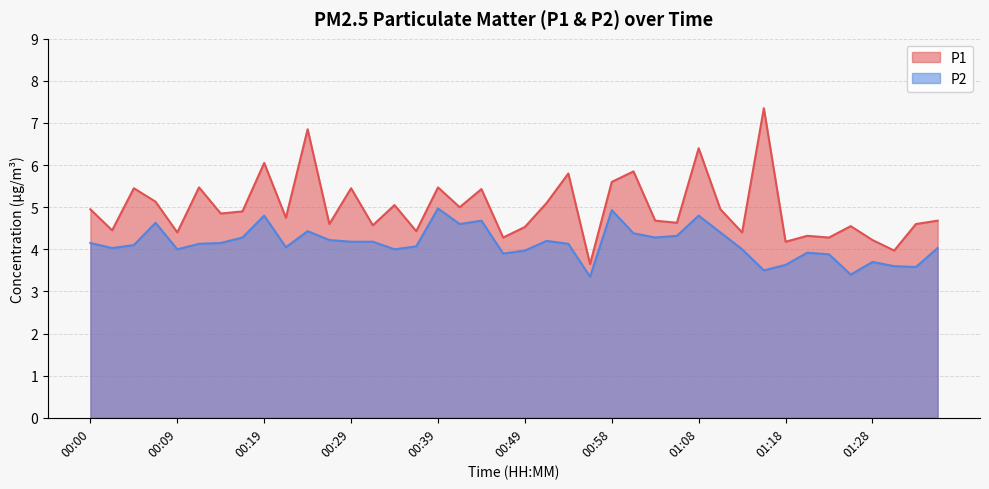

What is the spread (max minus min) of values at 01:03?

0.4